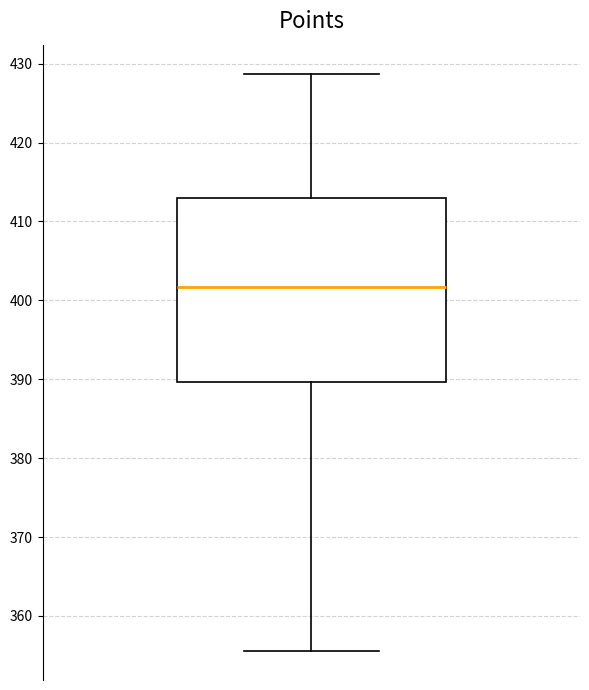

Where does the lower whisker of the box end on the y-axis? The values are not printed on the chart, so give them approximately, as read against the axis.

356